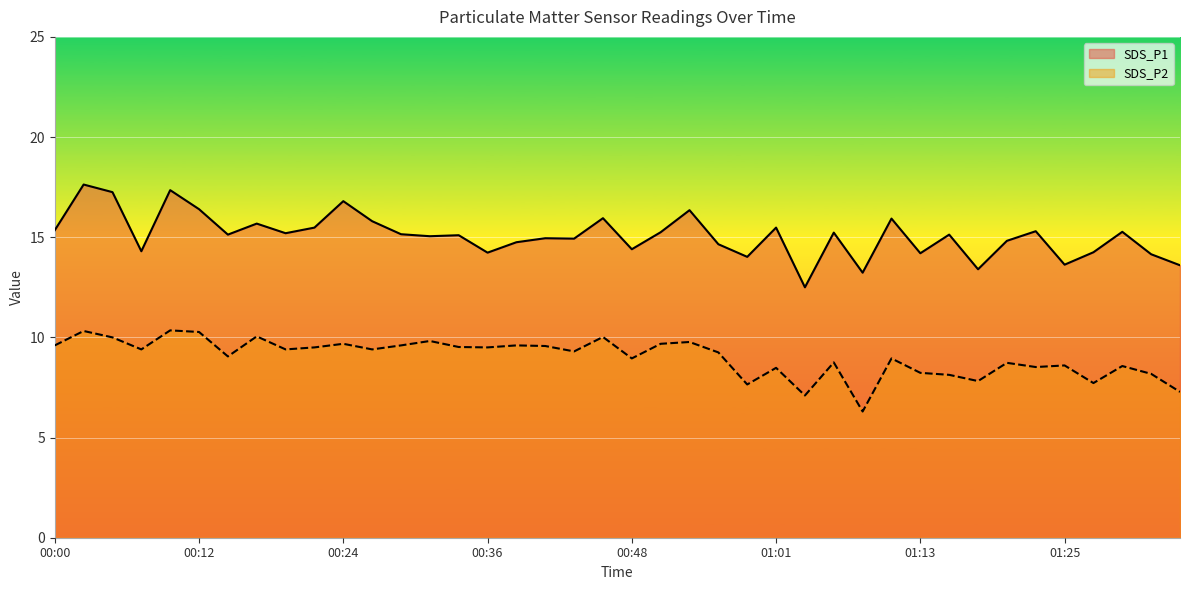

List the labels in order of SDS_P1 value, smallest first.

01:03, 01:08, 01:18, 01:35, 01:25, 00:58, 01:33, 01:13, 00:36, 01:28, 00:07, 00:48, 00:56, 00:39, 01:20, 00:43, 00:41, 00:31, 00:34, 00:14, 01:16, 00:29, 00:19, 01:06, 00:51, 01:30, 01:23, 00:00, 00:22, 01:01, 00:17, 00:26, 01:11, 00:46, 00:53, 00:12, 00:24, 00:05, 00:09, 00:02